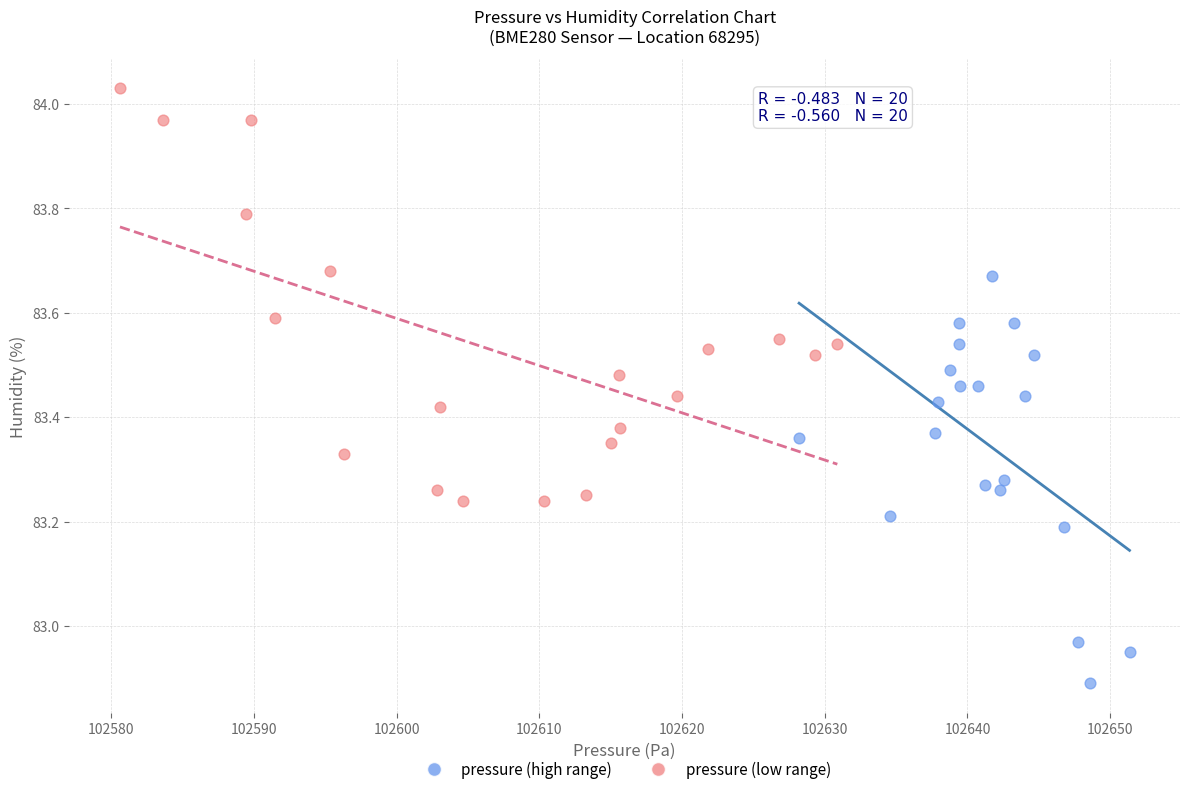

Which series reaches the minimum Y coordinate?

pressure (high range)